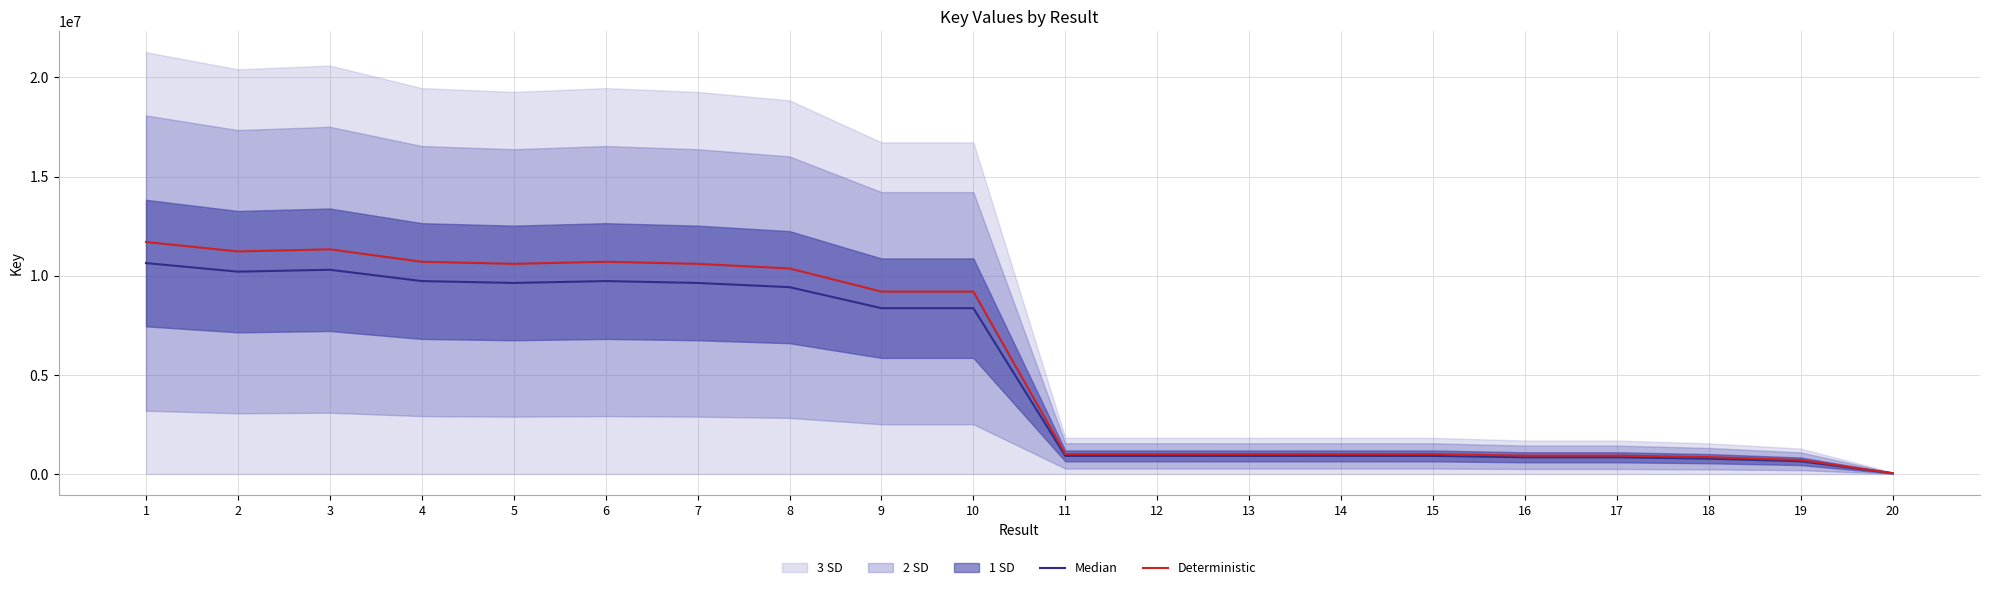

In Median, how many points are lower than both neighbors (excluding endpoints)?

4